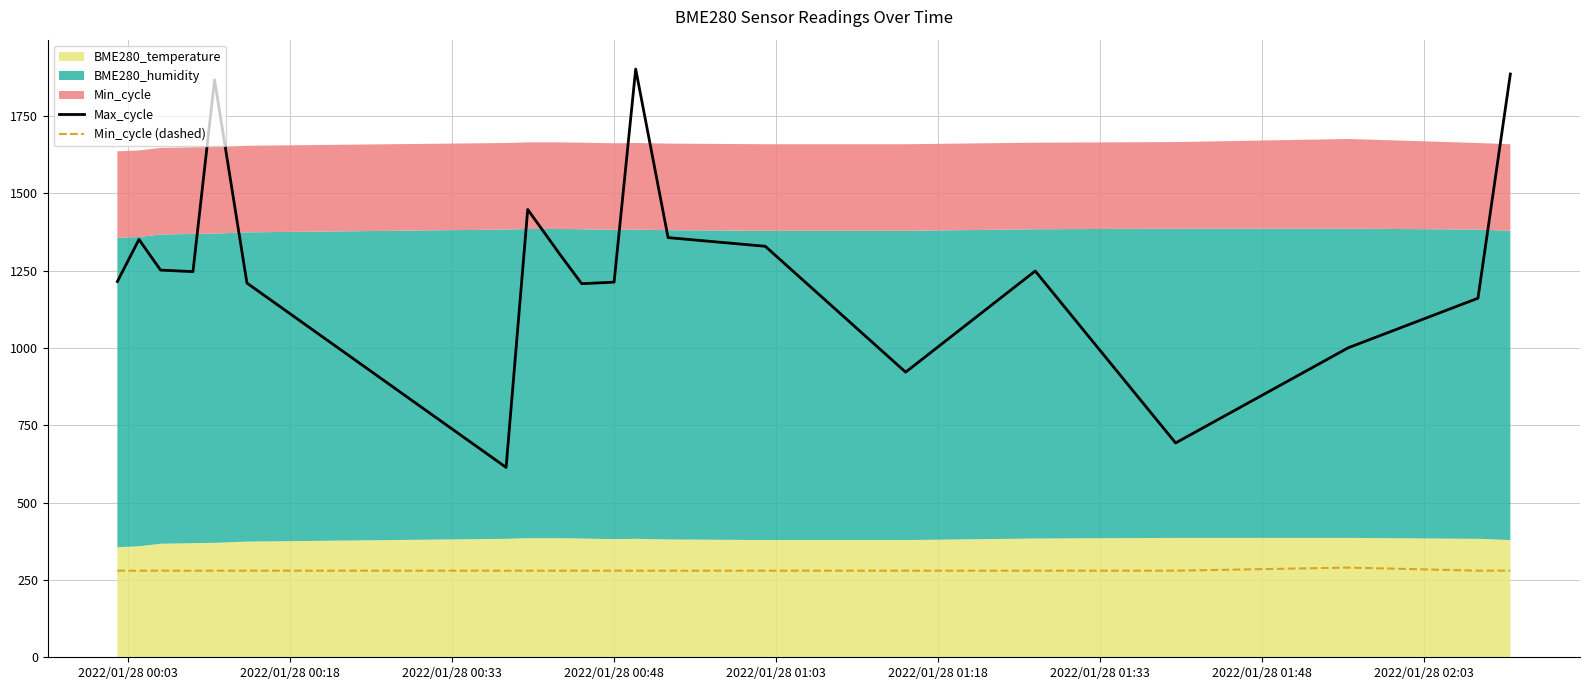

True or false: Min_cycle (dashed) and Max_cycle intersect in this chart.

False